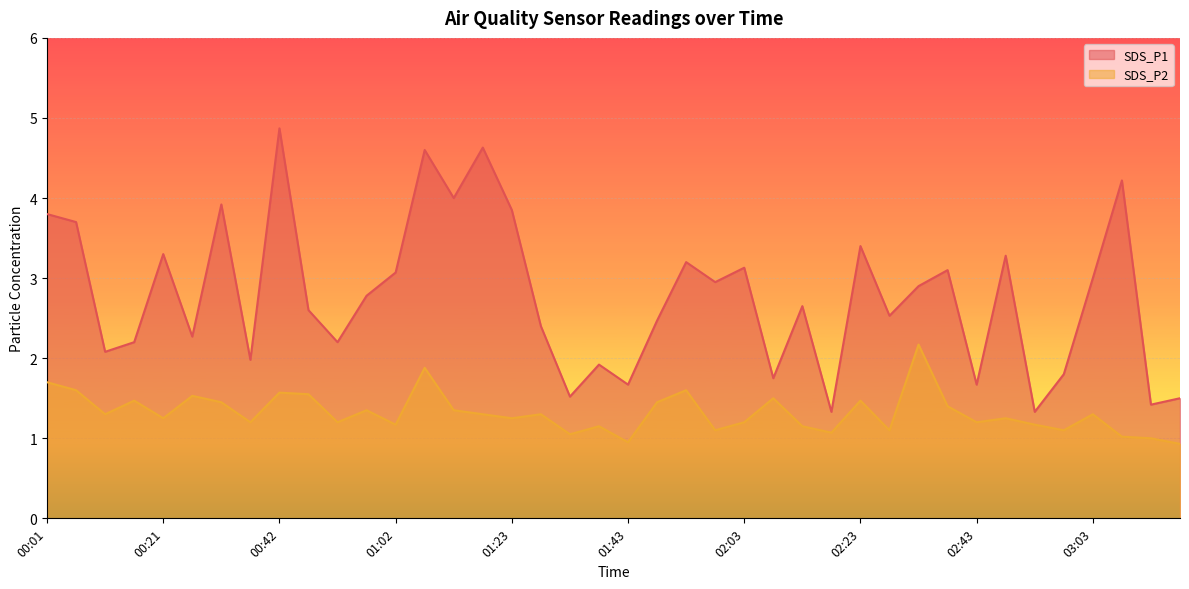

Which series has the largest total across all categories?

SDS_P1